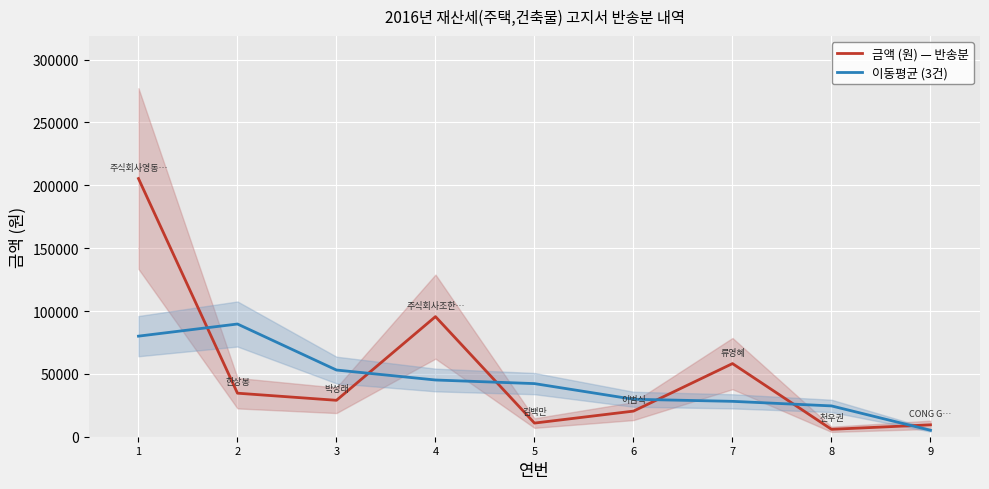

What is the approximate value of 금액 (원) — 반송분 at 1?

205380.0